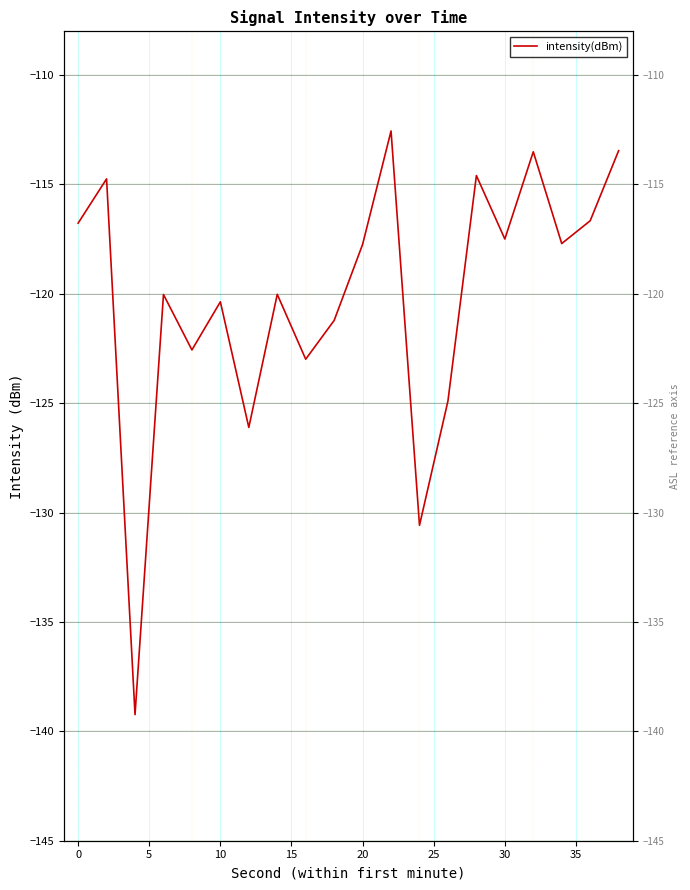

Is it true that the value at 10 is -163.9?

False